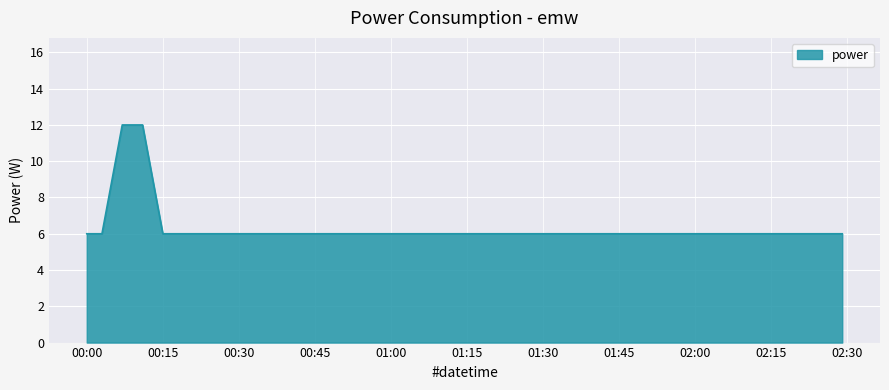

What is the maximum value shown in the chart?

12